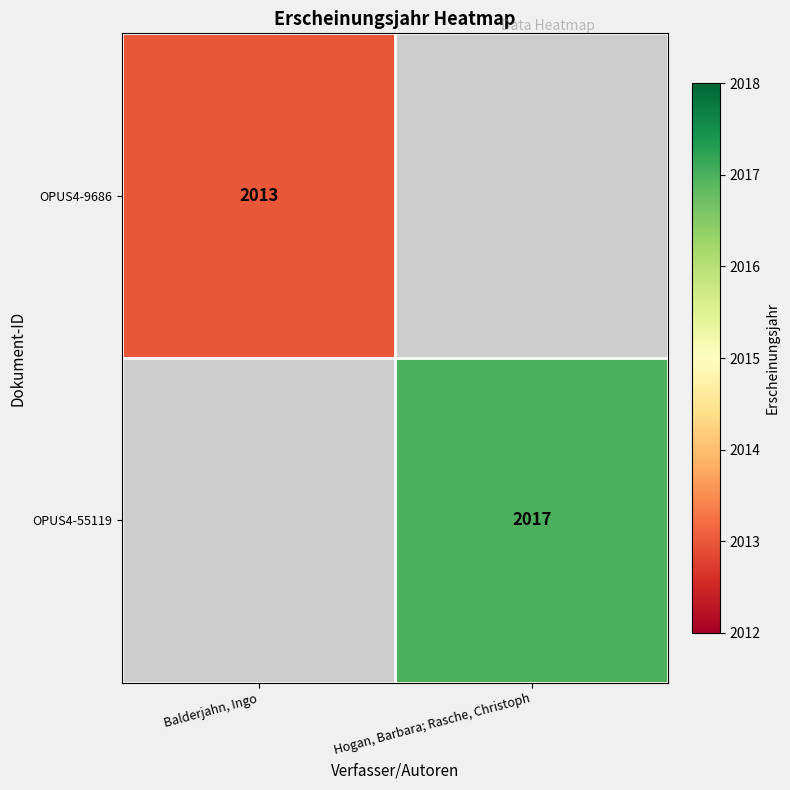

Count the number of categories in the chart.

2